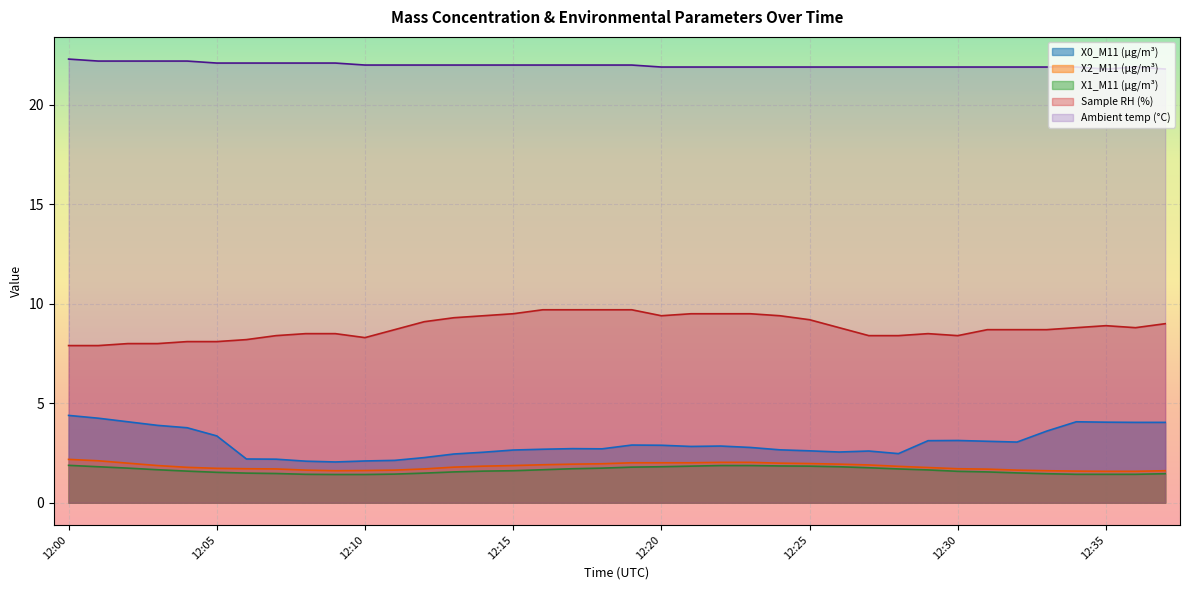

The value of Ambient temp (°C) at 12:33 is 21.9. True or false?

True